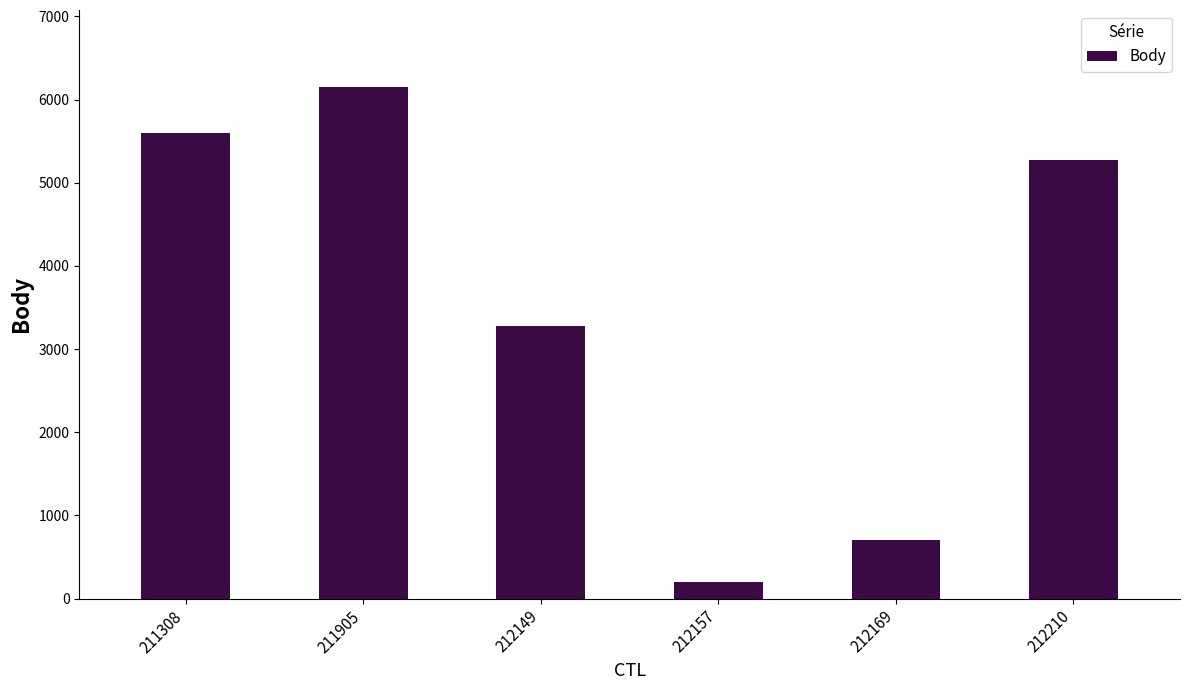

How many data points does each series have?

6